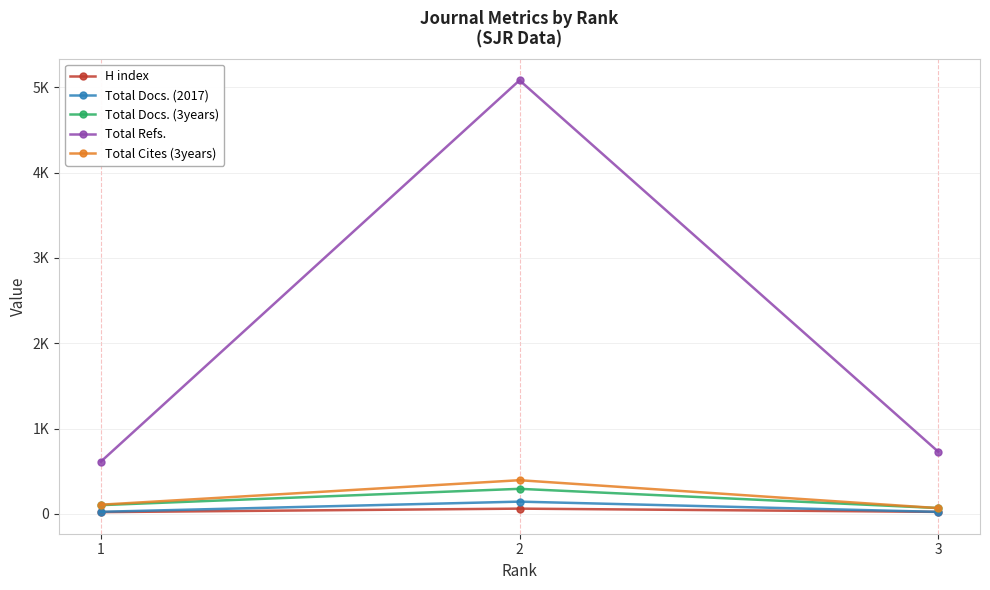

At 3, list the series in order from largest to smallest.

Total Refs., Total Docs. (3years), Total Cites (3years), H index, Total Docs. (2017)